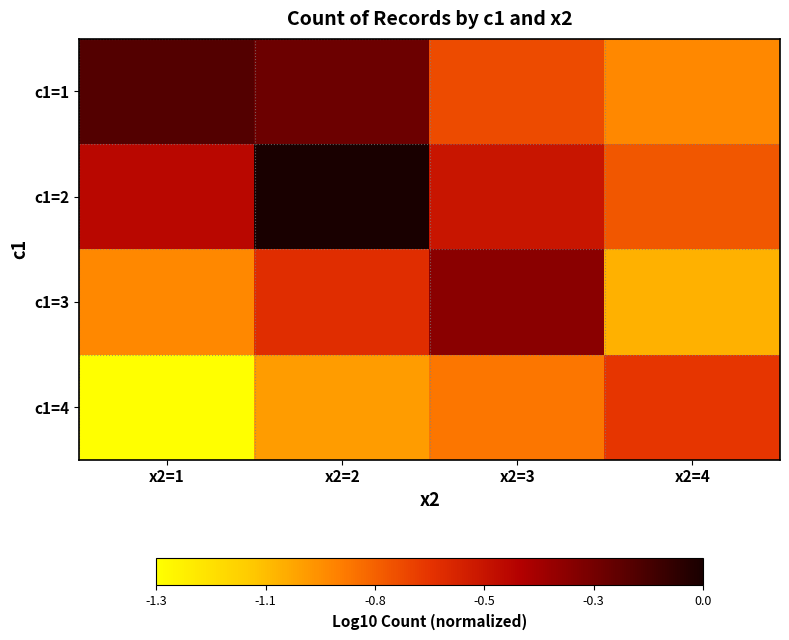

Which has a higher value, x2=4 or x2=2?

x2=2